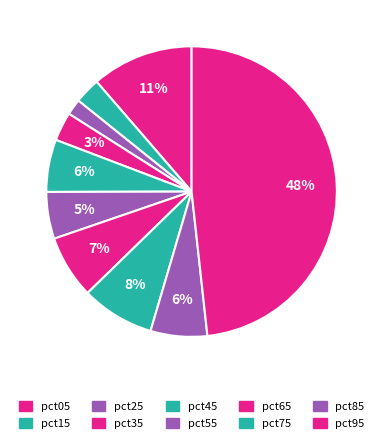

The pct25 slice represents 11% of the pie. True or false?

False